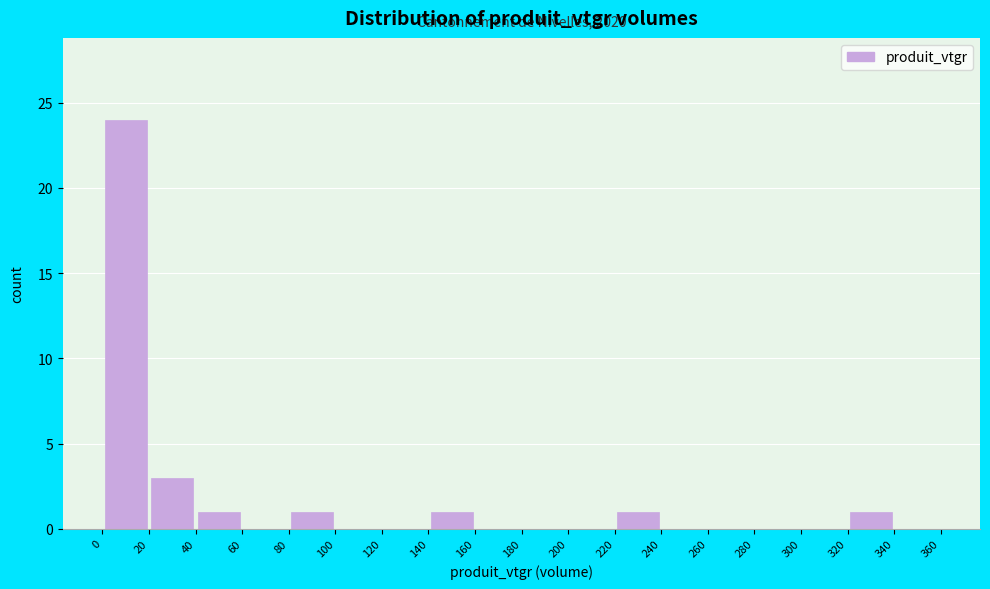

Over which range of the x-axis is the bar tallest?

0 to 20